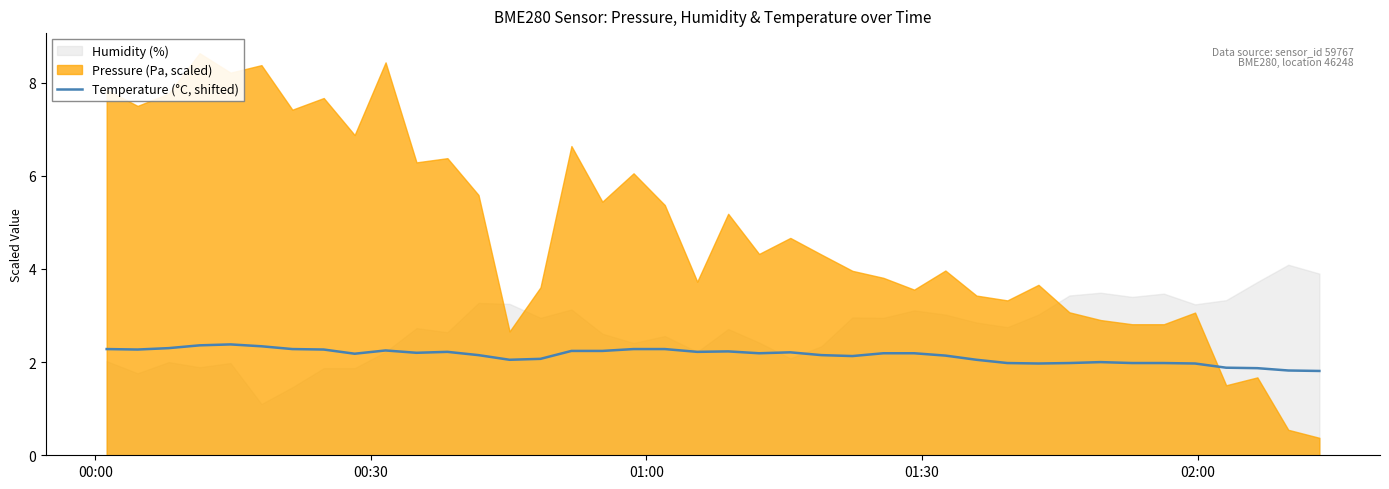

What is the minimum value for Temperature (°C, shifted)?

1.8